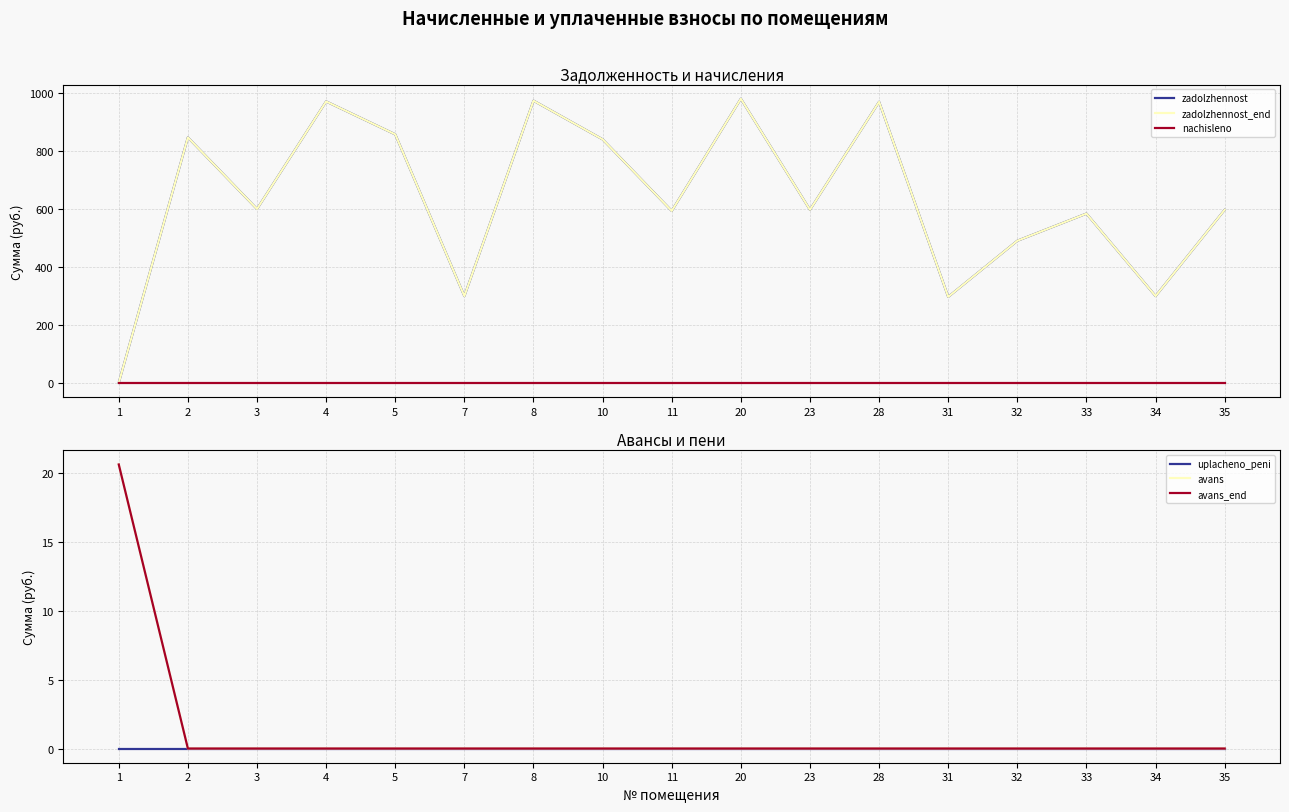

Which series has the widest spread of values?

zadolzhennost